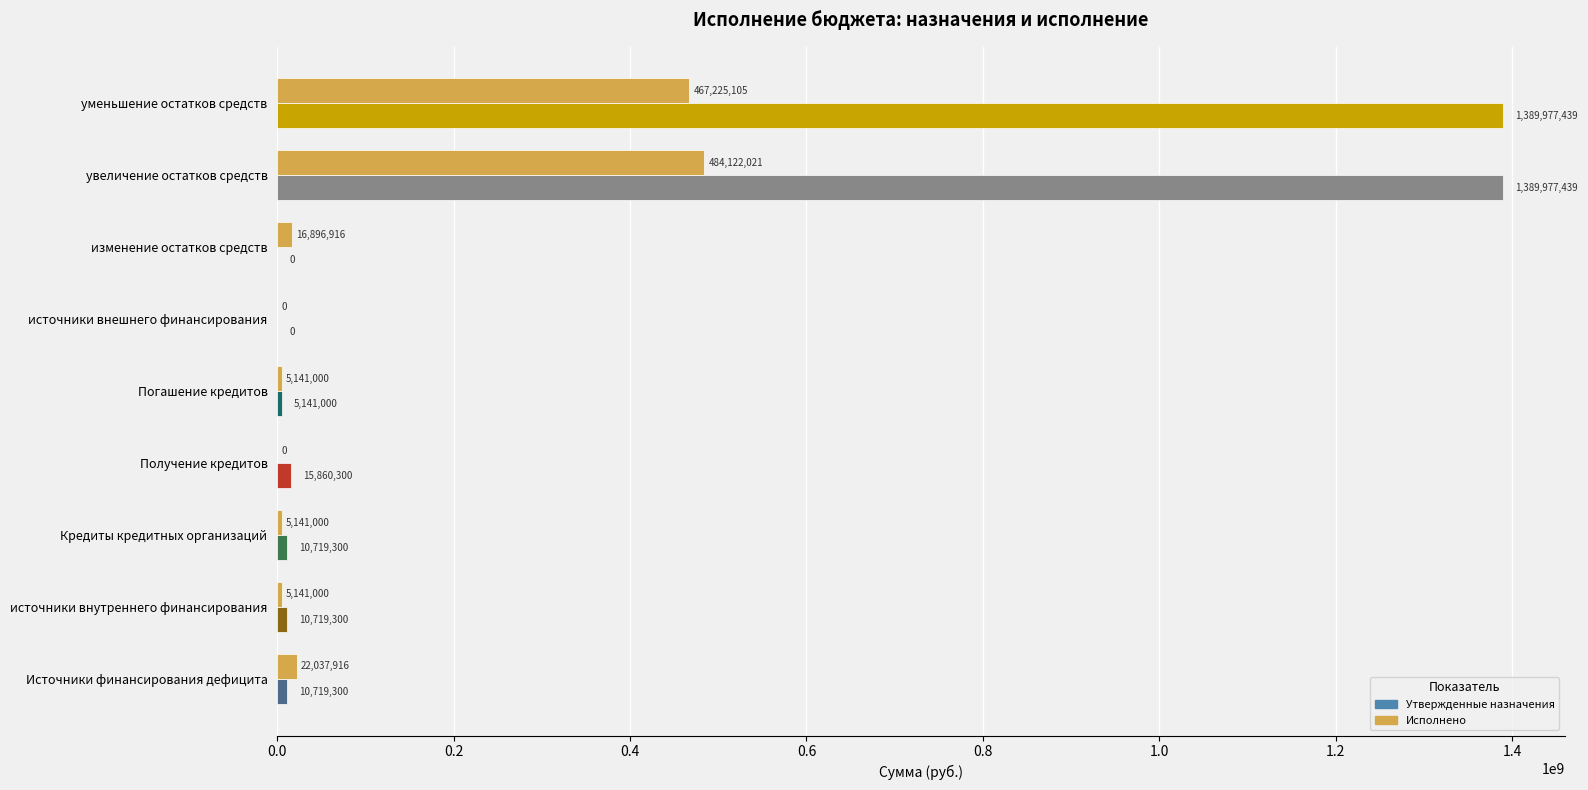

How many data points does each series have?

9